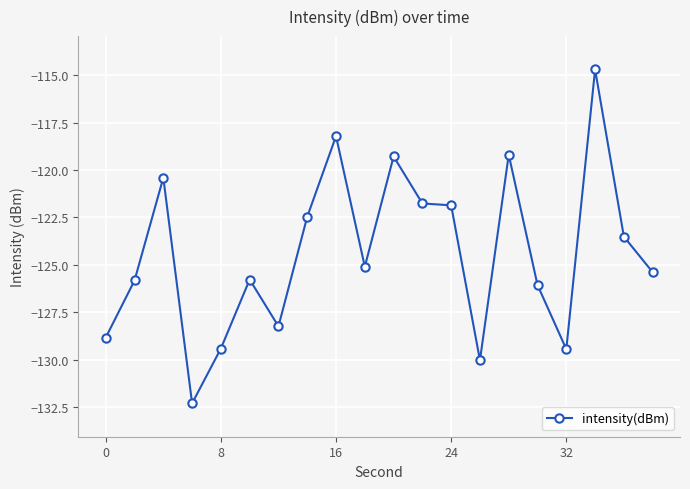

What is the smallest value displayed?

-132.3